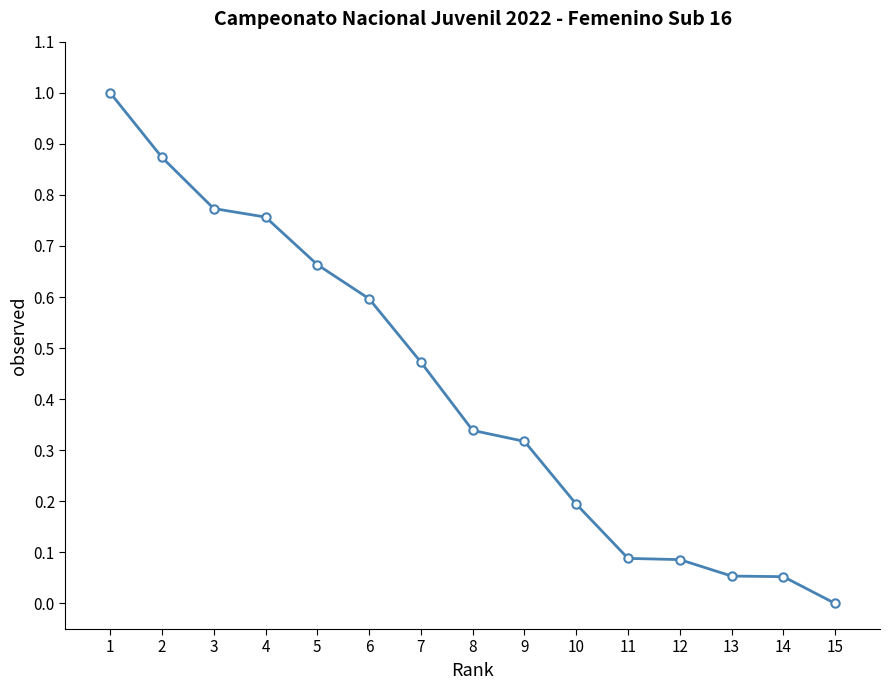

Which label corresponds to the smallest value in the chart?

15